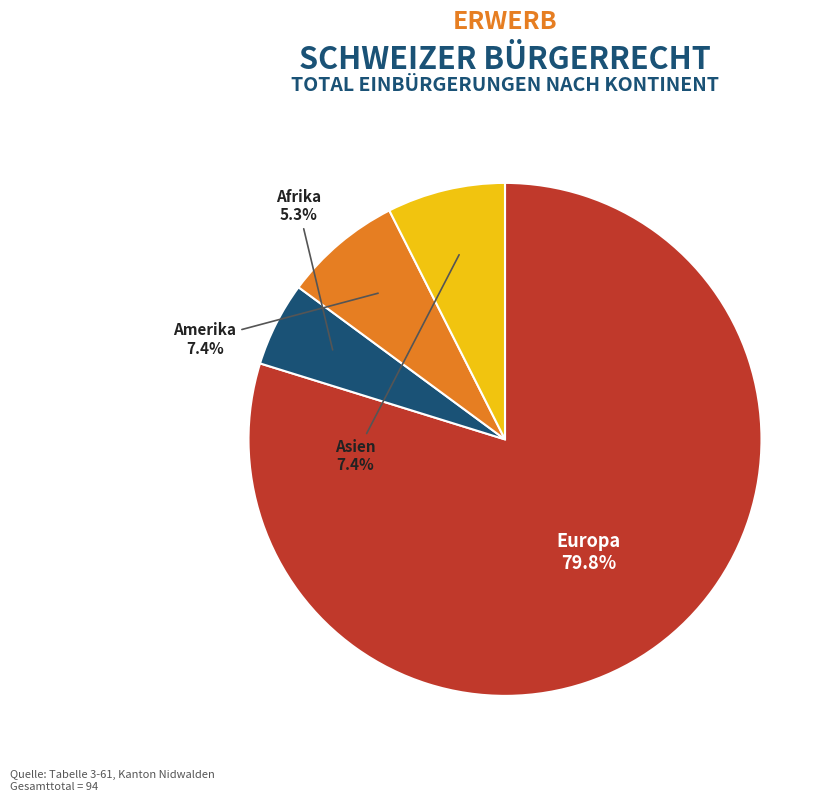

Combined, do Asien and Europa account for over 50%?

Yes